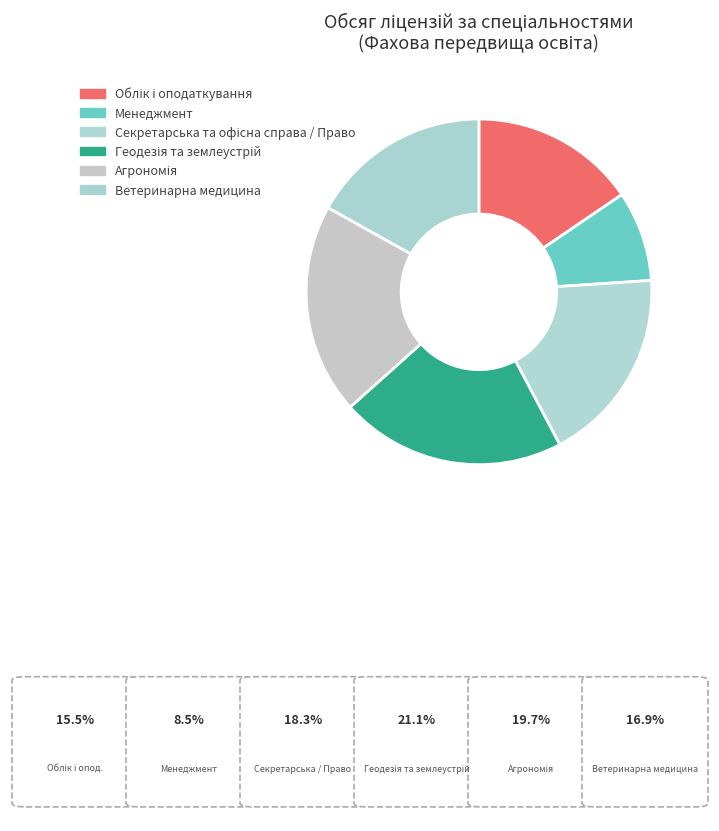

True or false: Менеджмент accounts for 8% of the total.

True